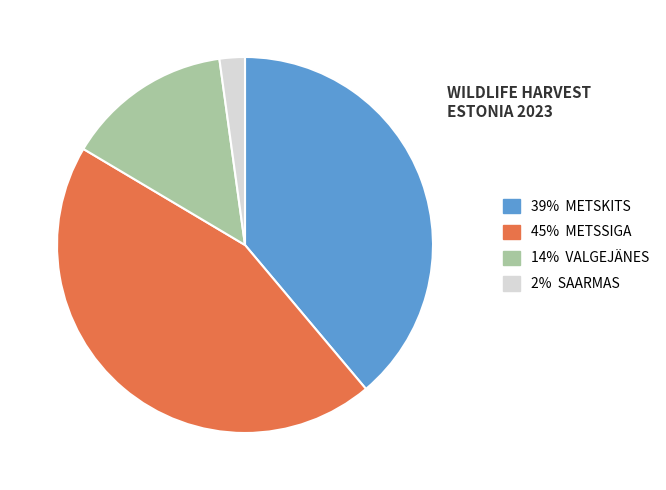

Is there a majority slice in this chart?

No